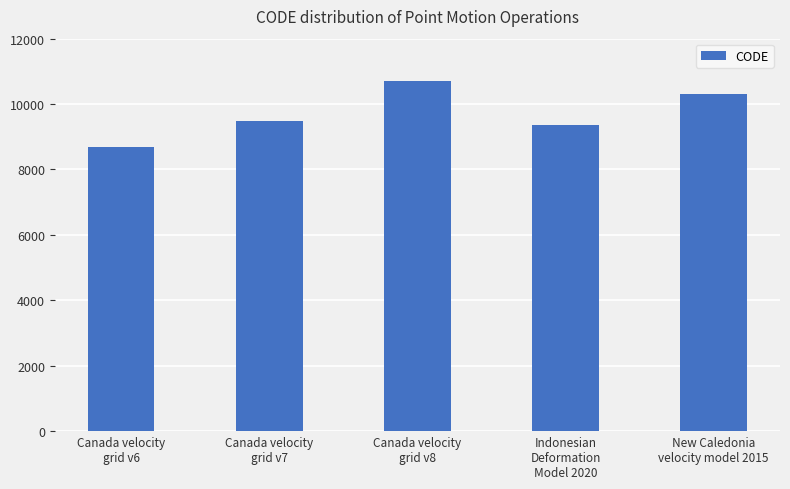

Which has a higher value, New Caledonia
velocity model 2015 or Indonesian
Deformation
Model 2020?

New Caledonia
velocity model 2015